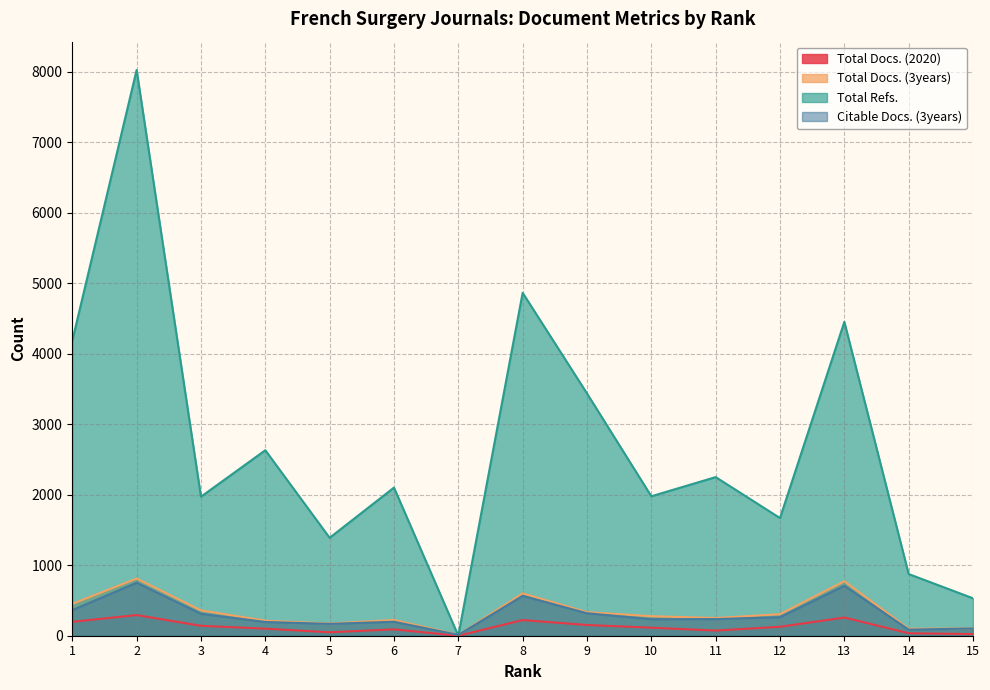

Does the chart have visible grid lines?

Yes